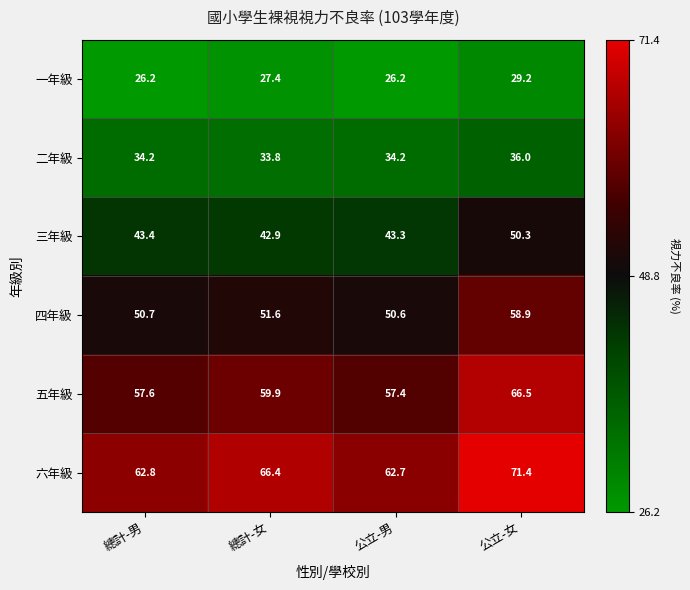

Rank the series by their maximum value, from highest to lowest.

六年級, 五年級, 四年級, 三年級, 二年級, 一年級